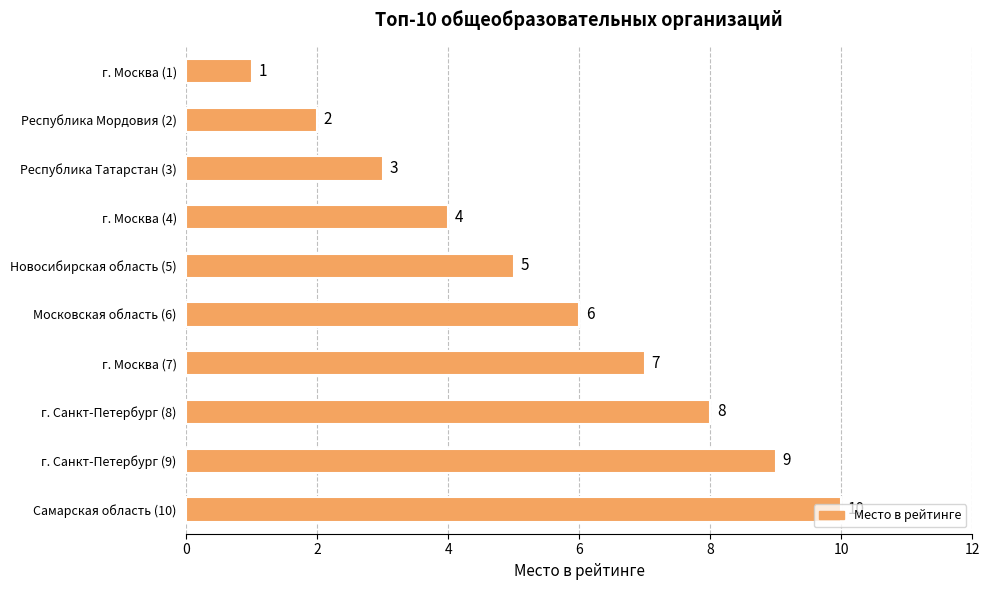

What is the sum of all values?

55